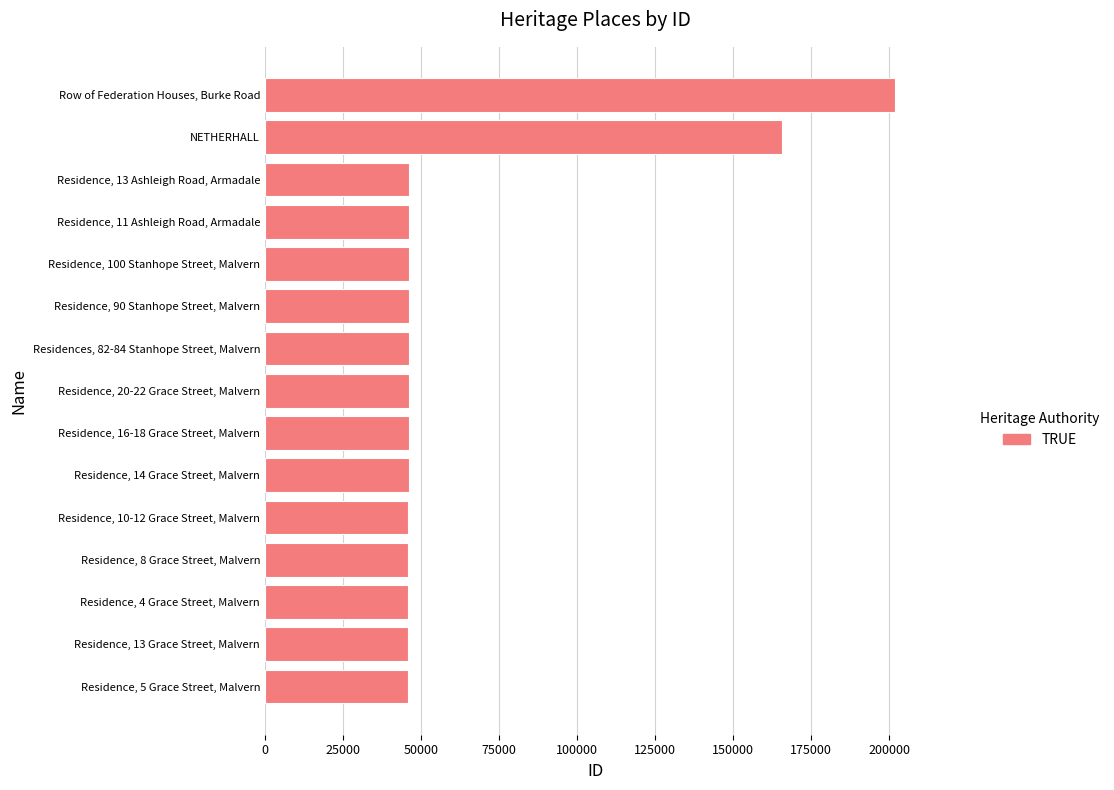

What is the change in value from Residence, 20-22 Grace Street, Malvern to Row of Federation Houses, Burke Road?

+155755